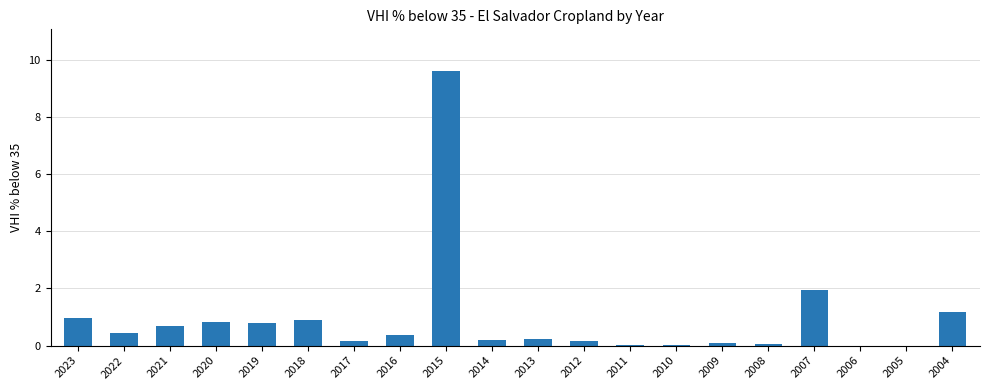

Which category has the highest value across all series?

2015